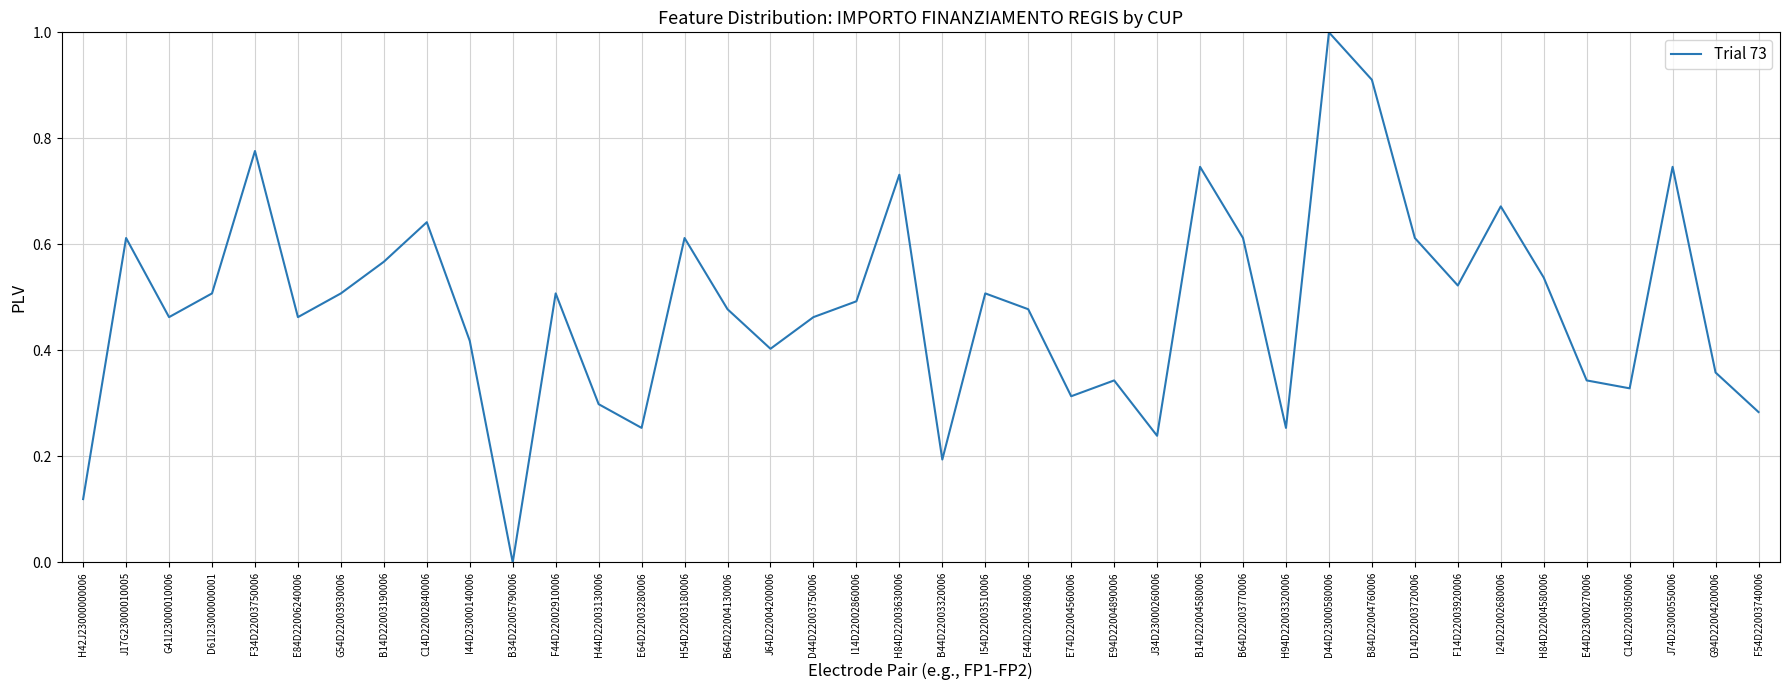

Which category has the highest value across all series?

D44D23000580006